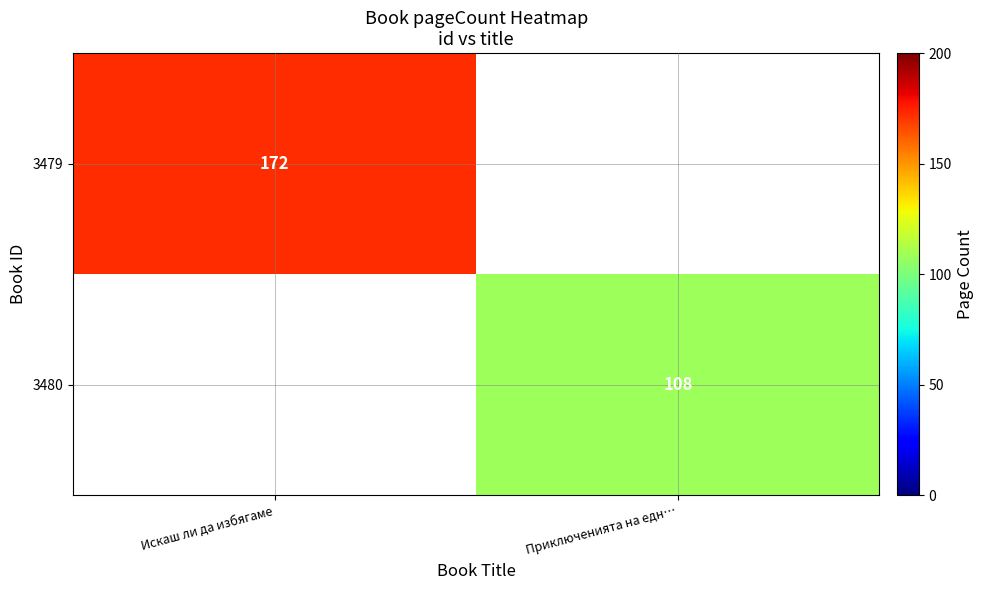

True or false: 3479 has a value of 172 at Искаш ли да избягаме.

True